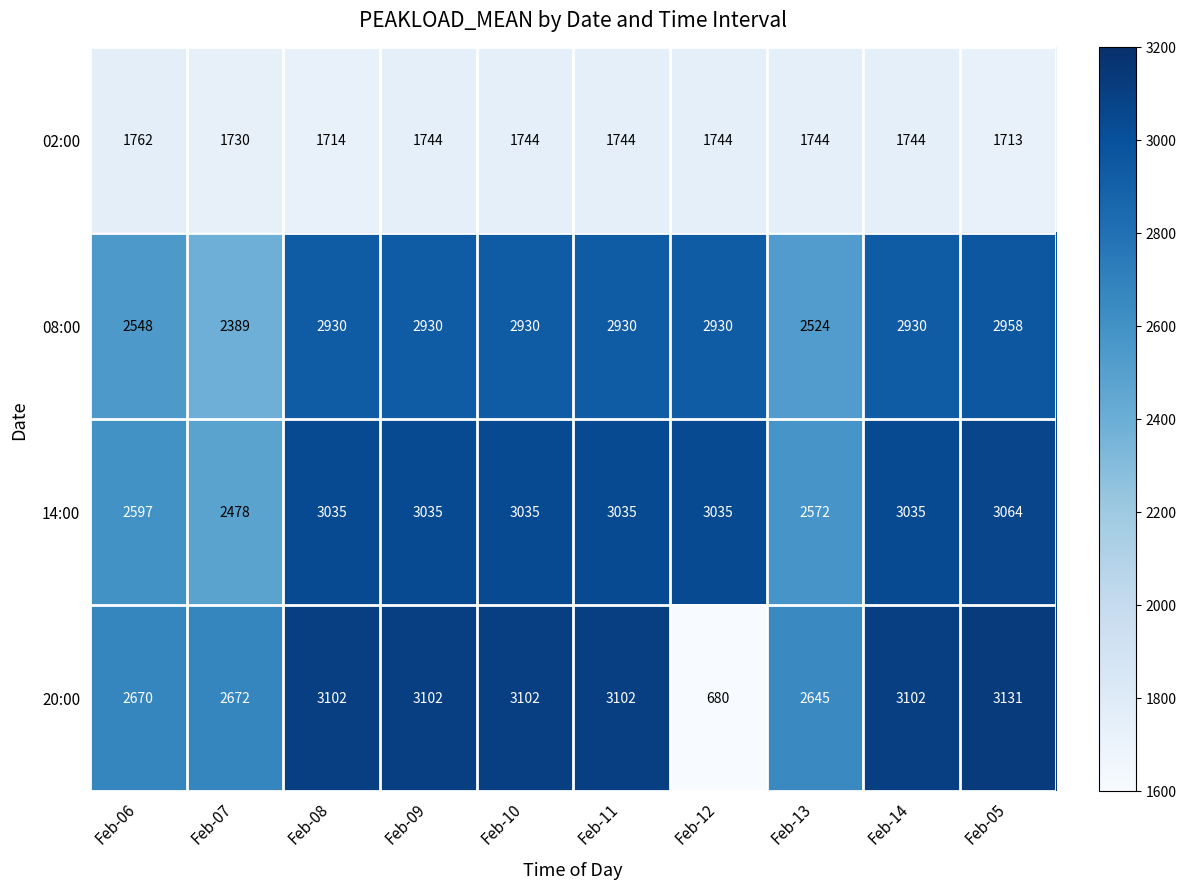

At which label does 20:00 reach its minimum?

Feb-12